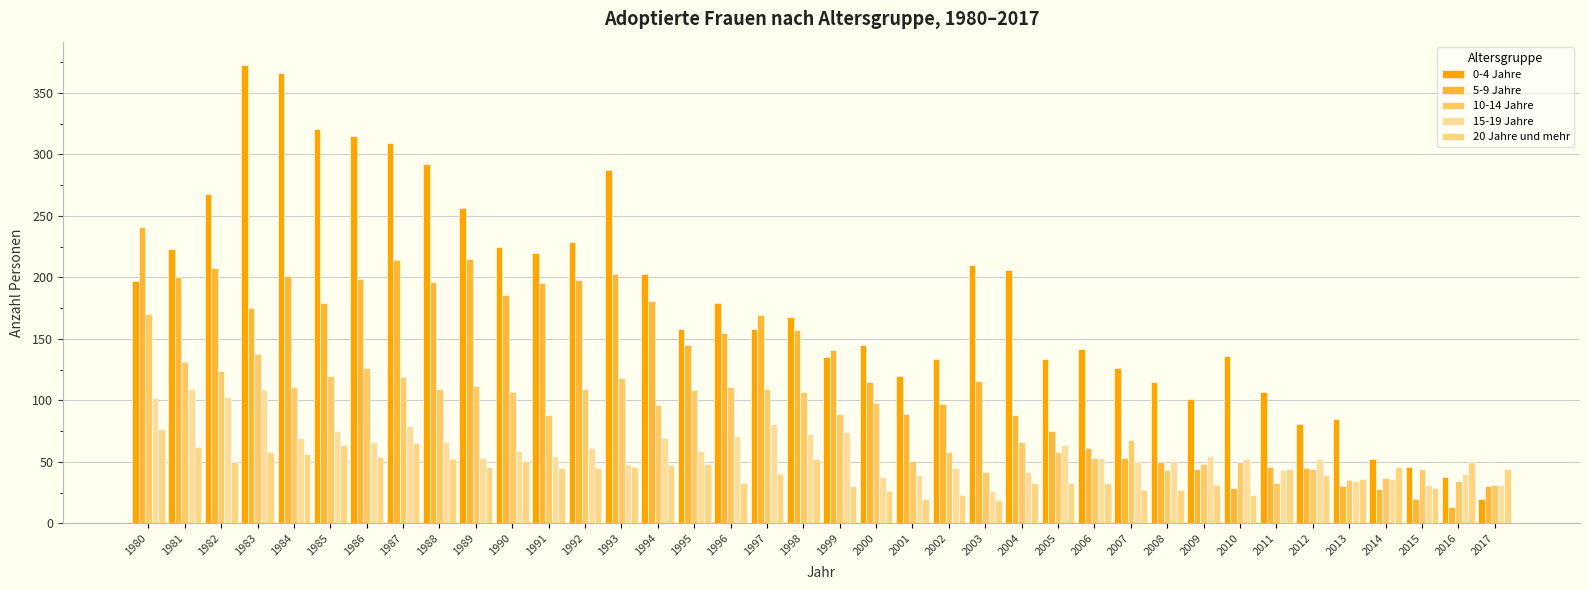

How many data points does each series have?

38